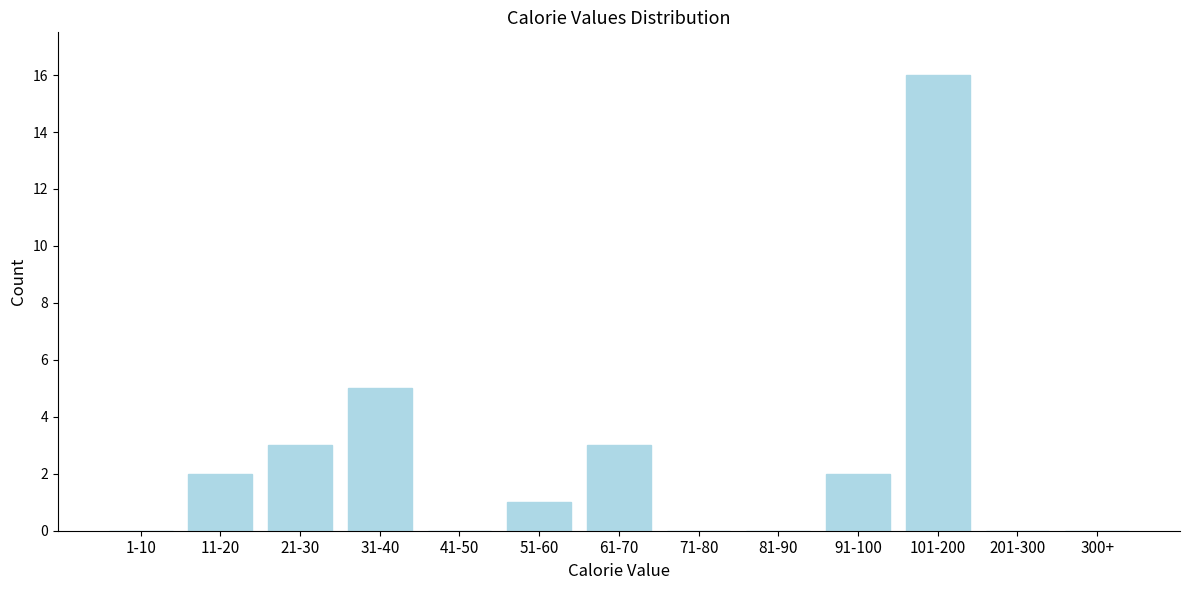

Reading left to right, extract all data points from this chart.

1-10=0	11-20=2	21-30=3	31-40=5	41-50=0	51-60=1	61-70=3	71-80=0	81-90=0	91-100=2	101-200=16	201-300=0	300+=0